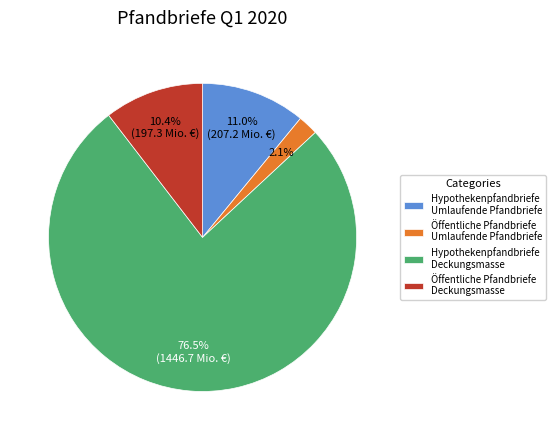

Which has a higher value, Öffentliche Pfandbriefe Umlaufende Pfandbriefe or Öffentliche Pfandbriefe Deckungsmasse?

Öffentliche Pfandbriefe Deckungsmasse